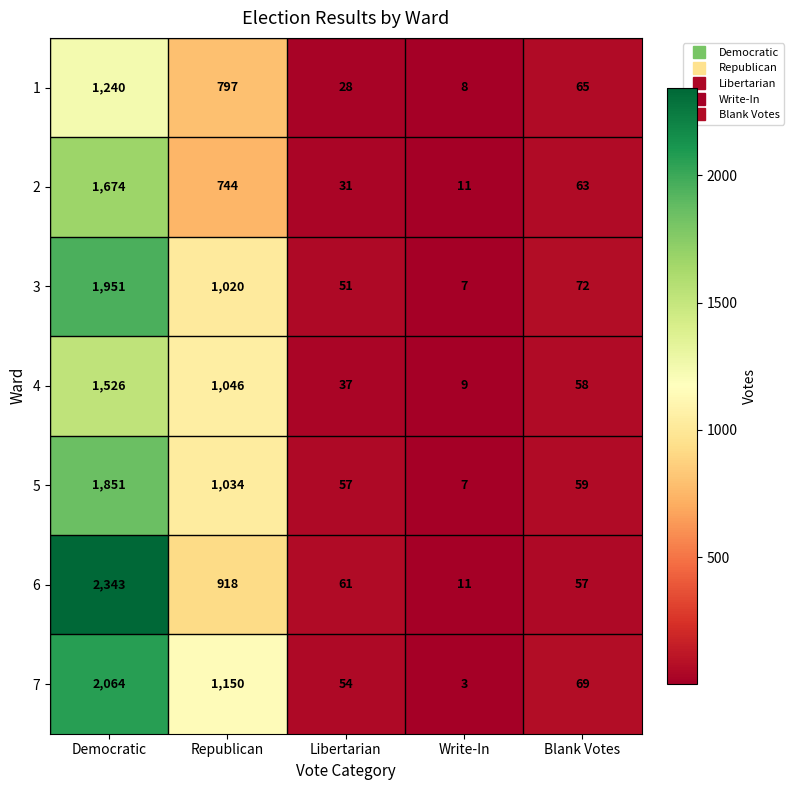

The 1 series shows 102 at Blank Votes. True or false?

False